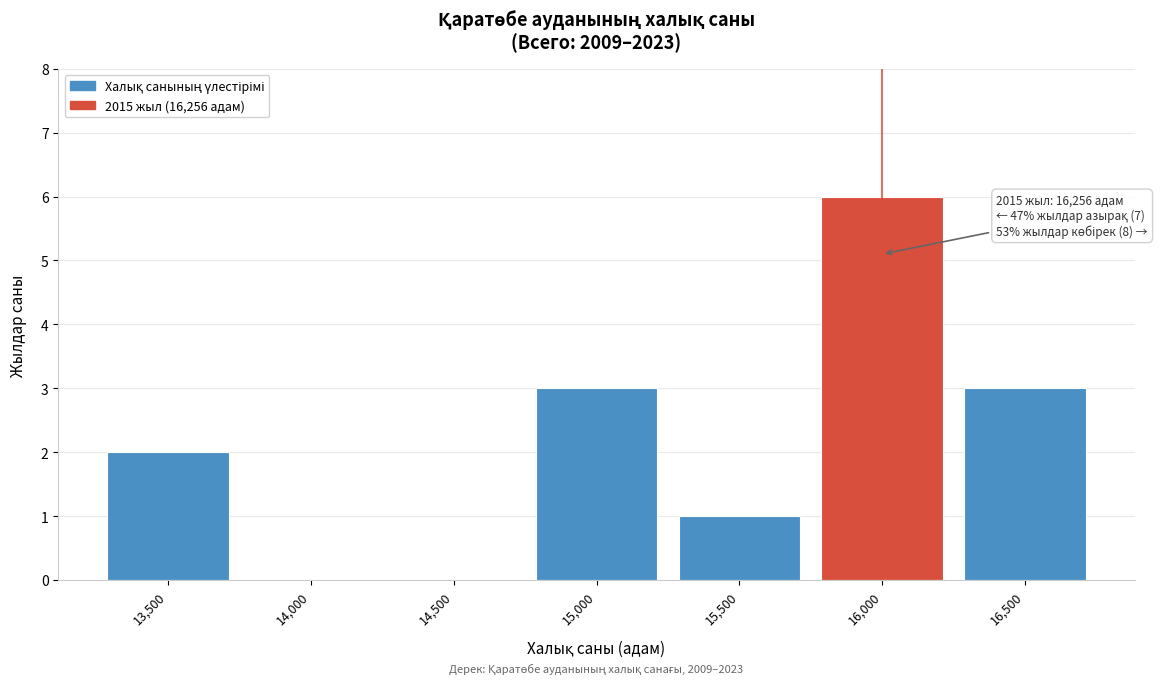

Reading right to left, list all the values displayed in this chart.

16,500=3	16,000=6	15,500=1	15,000=3	14,500=0	14,000=0	13,500=2